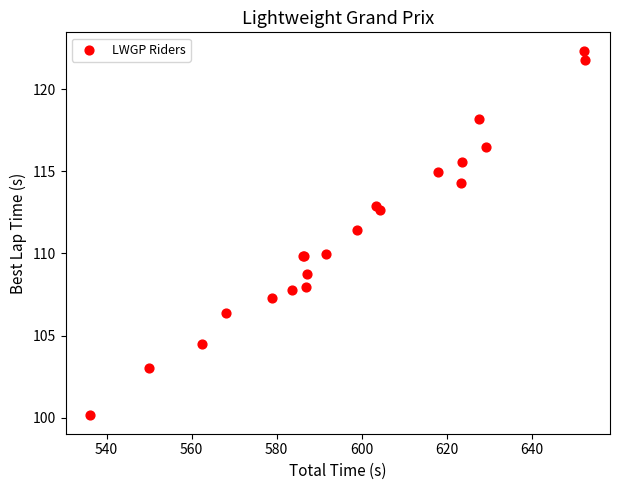

What Y value in the scatter plot is closest to 111?

111.5